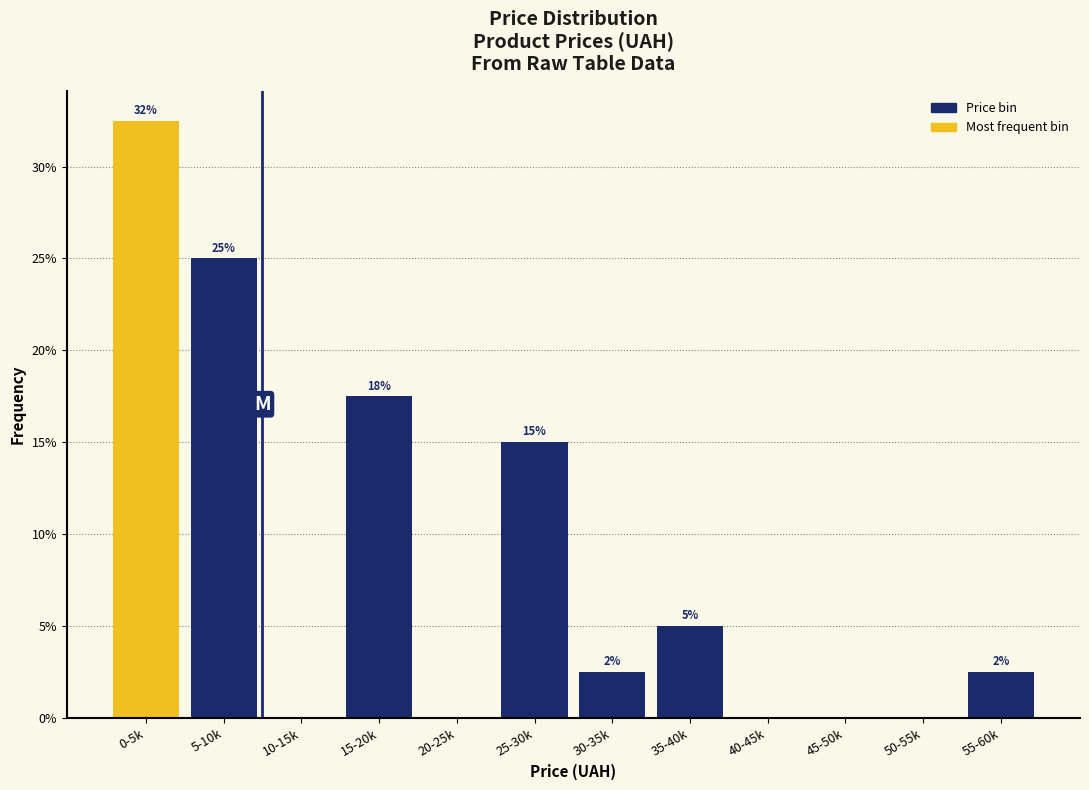

Are the bars horizontal?

No